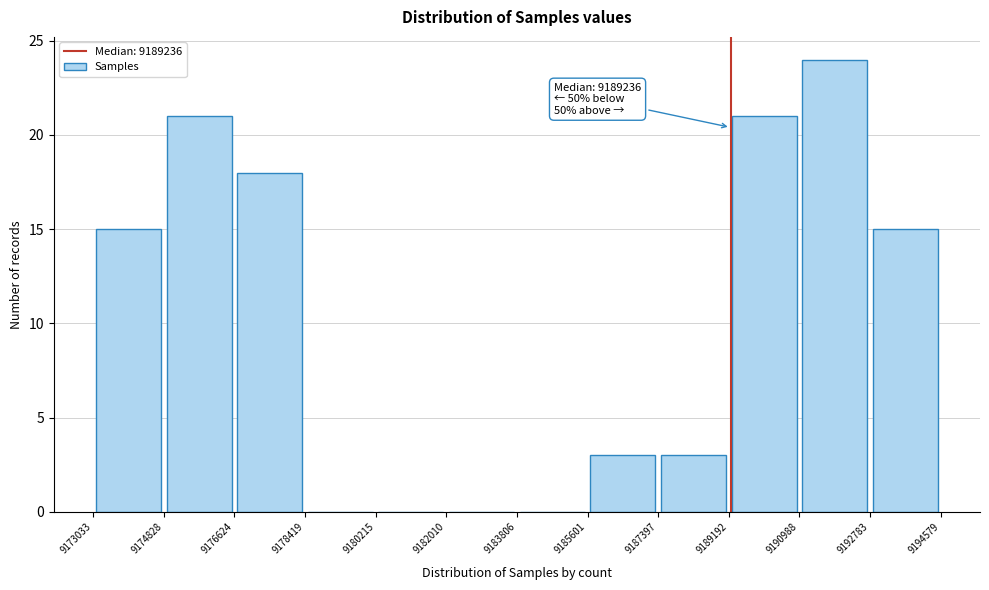

Which range on the x-axis has the tallest bar?

9190988 to 9192783